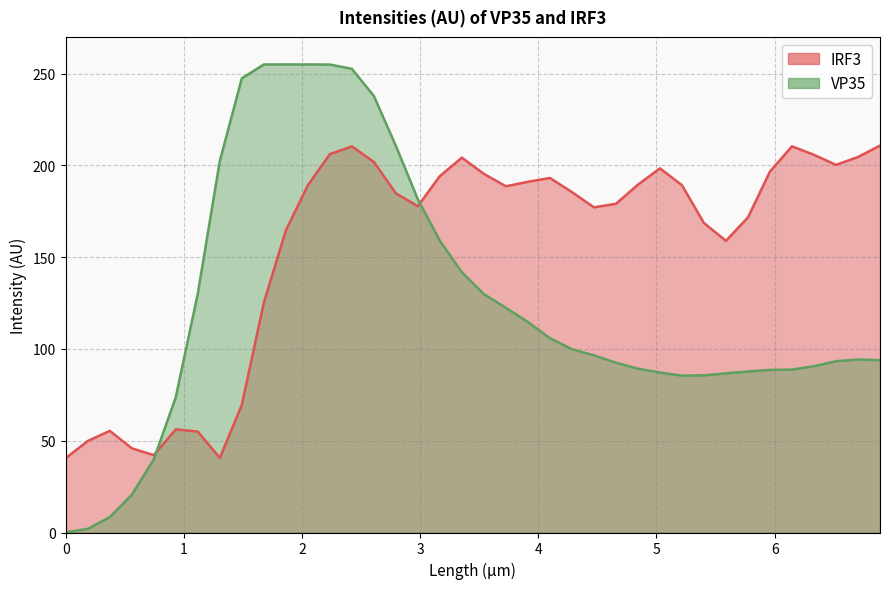

Rank the series by their maximum value, from highest to lowest.

VP35, IRF3